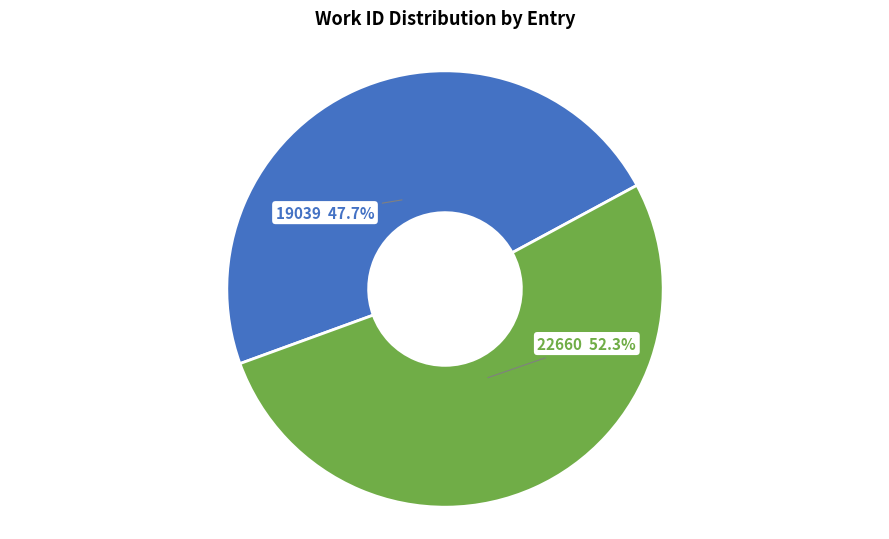

Is it true that 19039 is 48% of the pie?

True